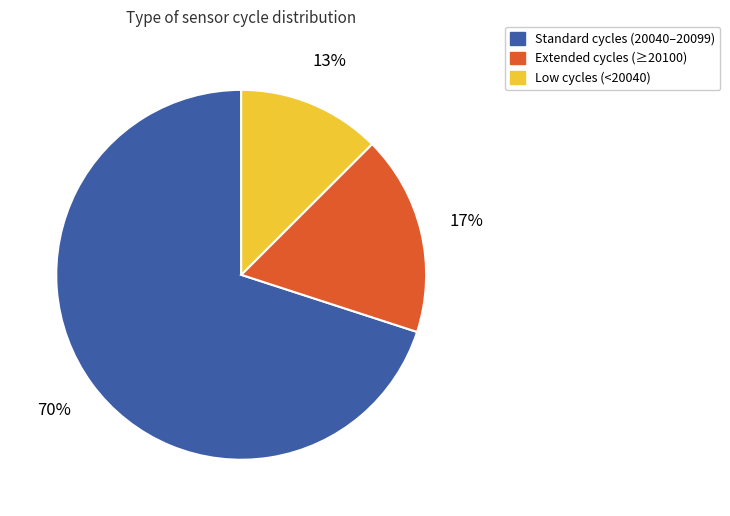

To the nearest percent, what is the difference between the largest and smallest slice percentages?

57%